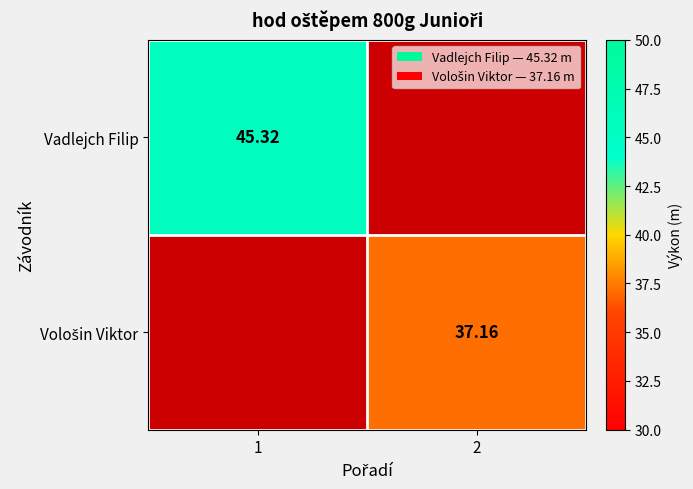

List the labels in order of Vadlejch Filip value, largest first.

1, 2